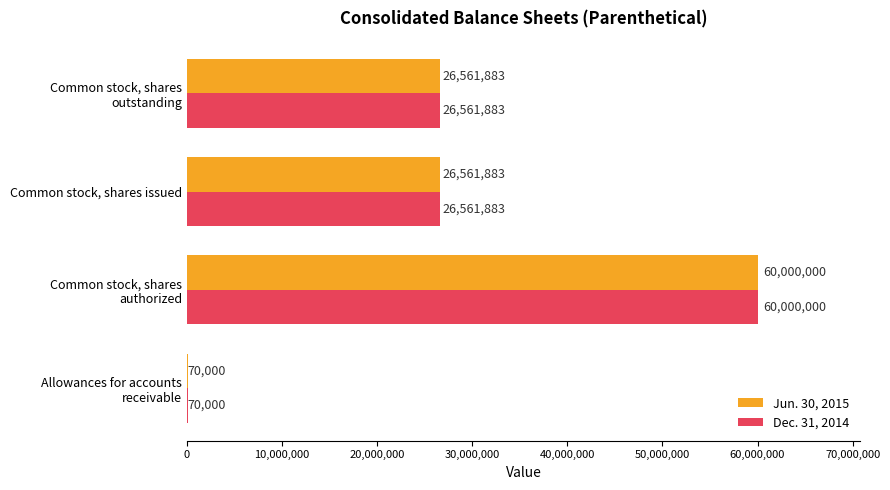

Count the number of data series in this chart.

2